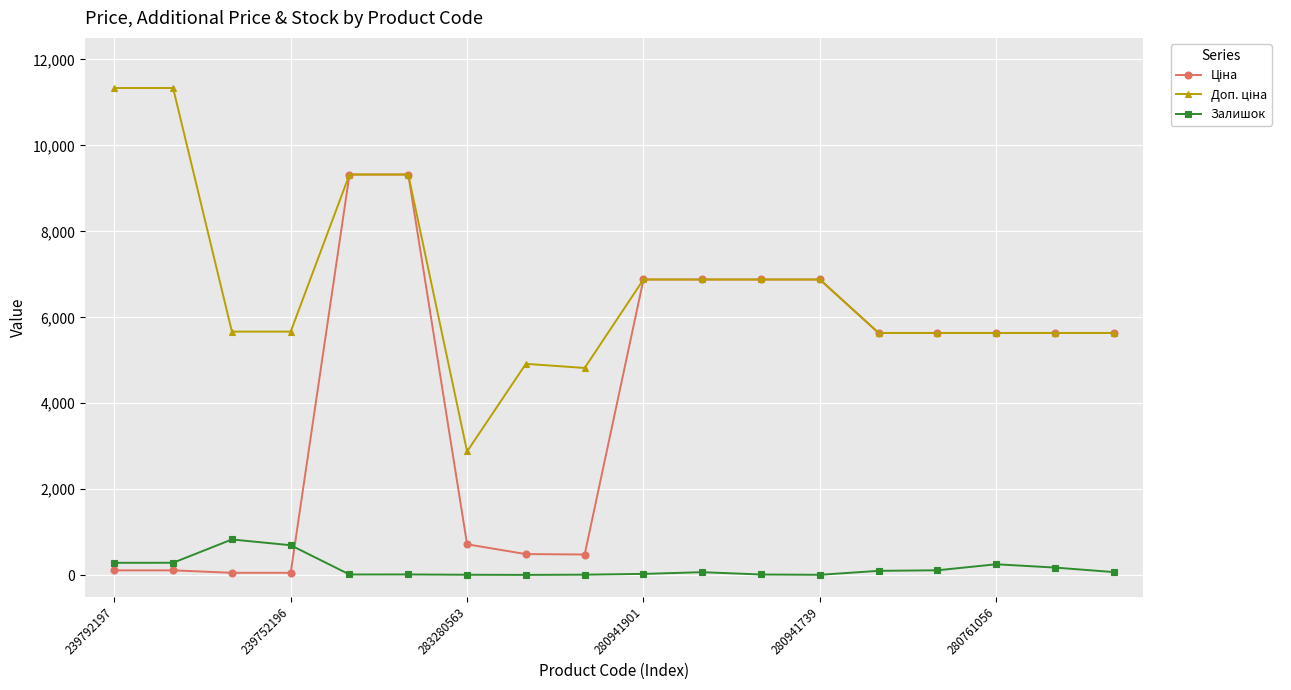

What is the maximum value shown in the chart?

11334.0